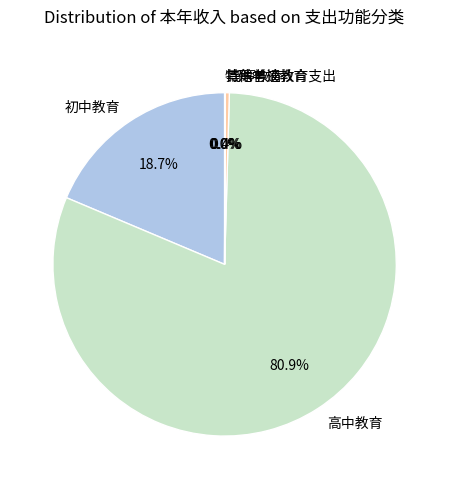

How much of the chart is everything except 初中教育?

81.3%